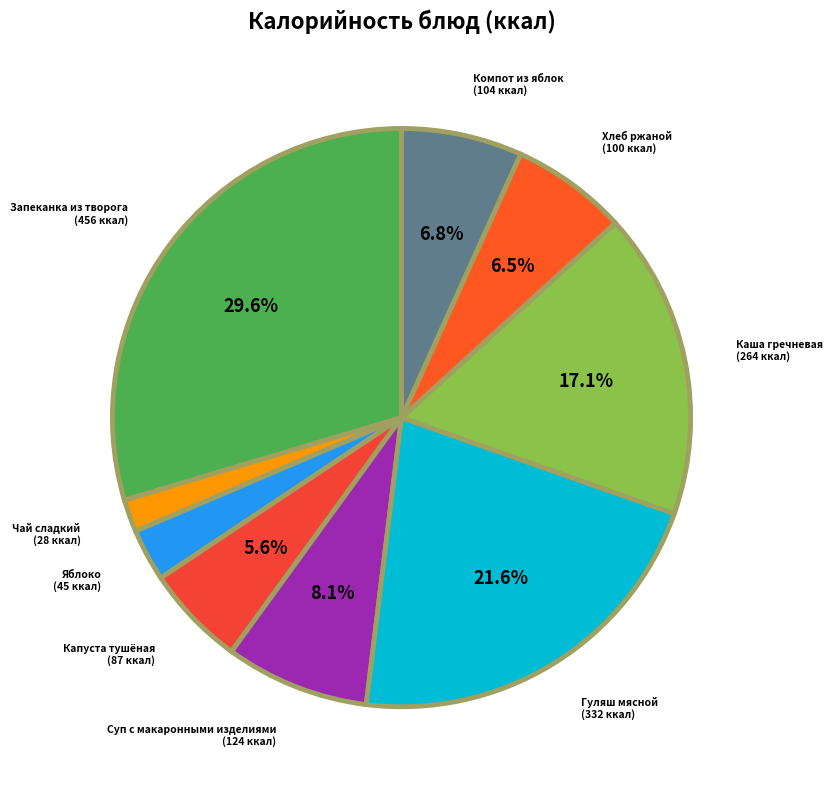

Count the number of slices in the pie.

9